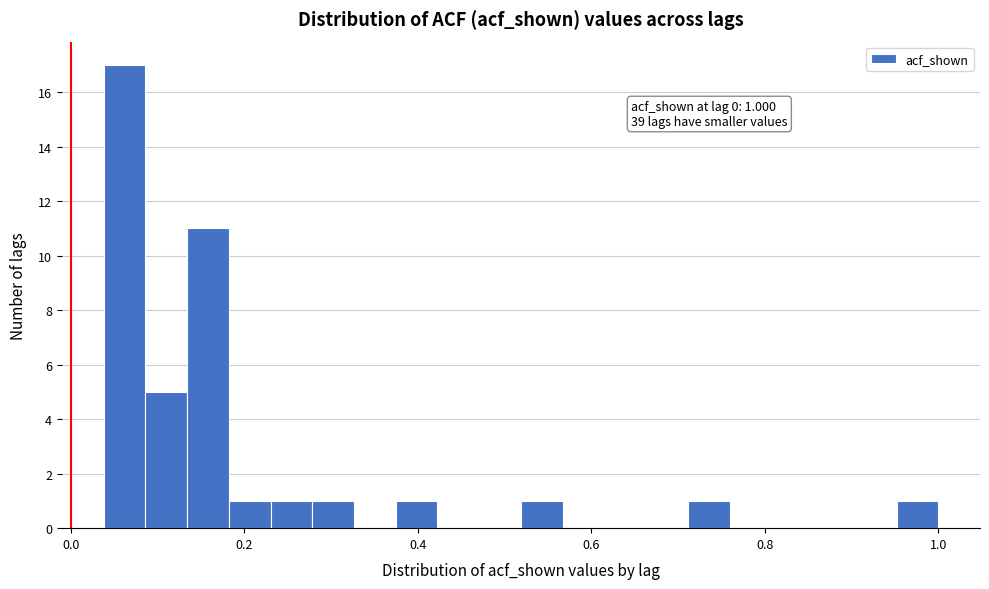

Read against the x-axis, roughly where is the centre of the tallest bar?

0.06